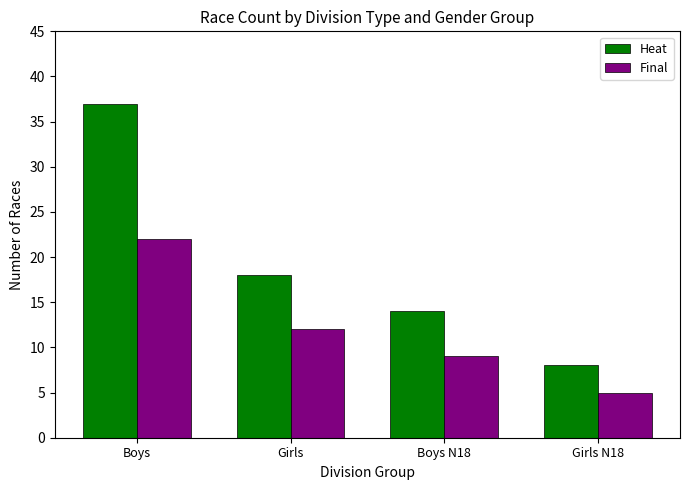

What is the difference between the highest and lowest values at Girls?

6